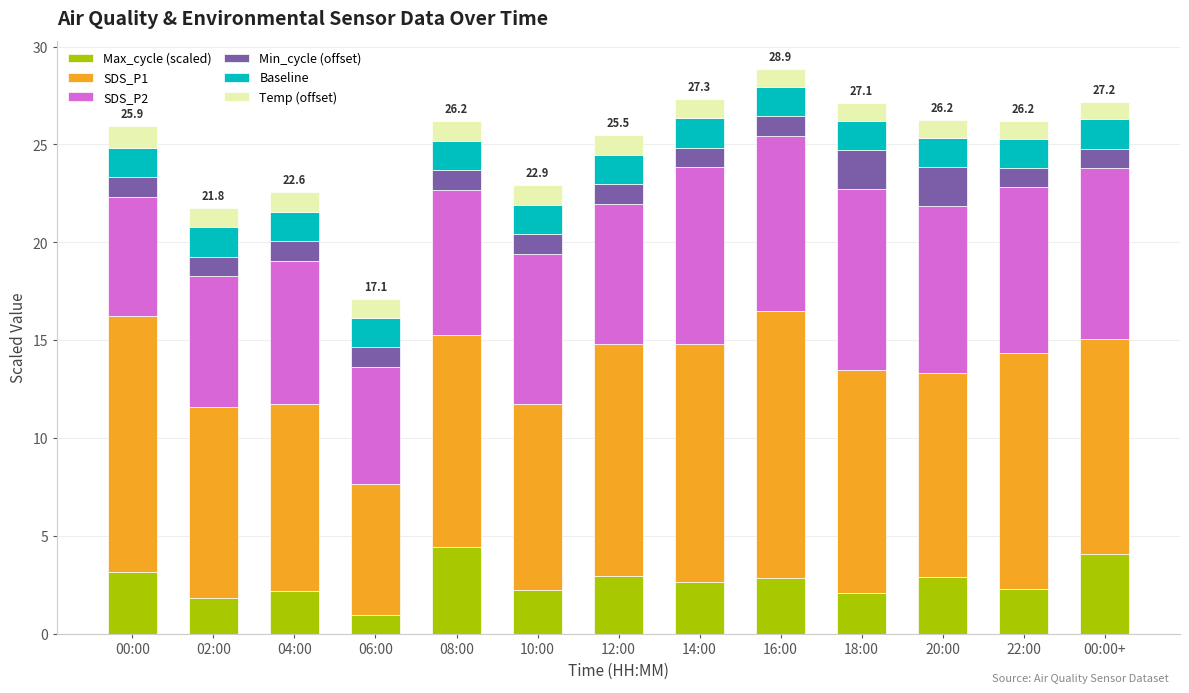

What is the difference between the maximum and second lowest values in the Max_cycle (scaled) series?

2.6